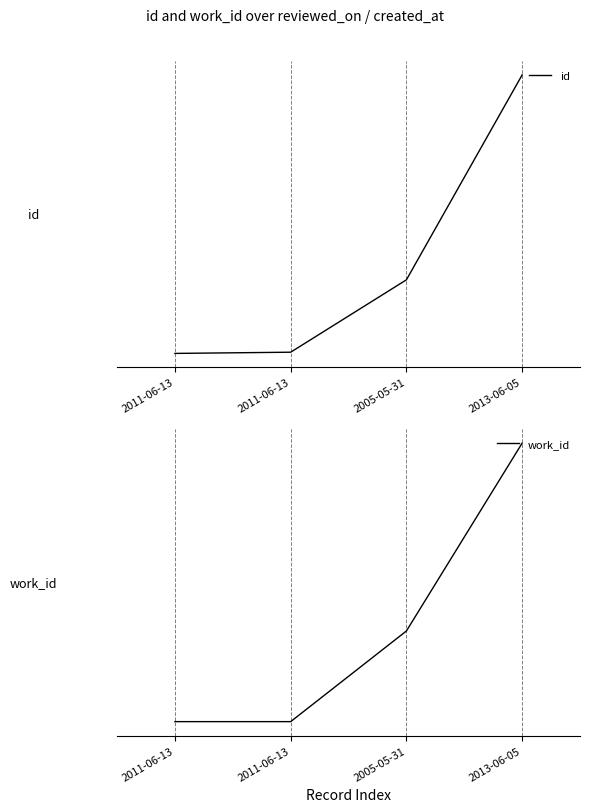

What is the difference between the work_id values at 2005-05-31 and 2013-06-05?

0.7